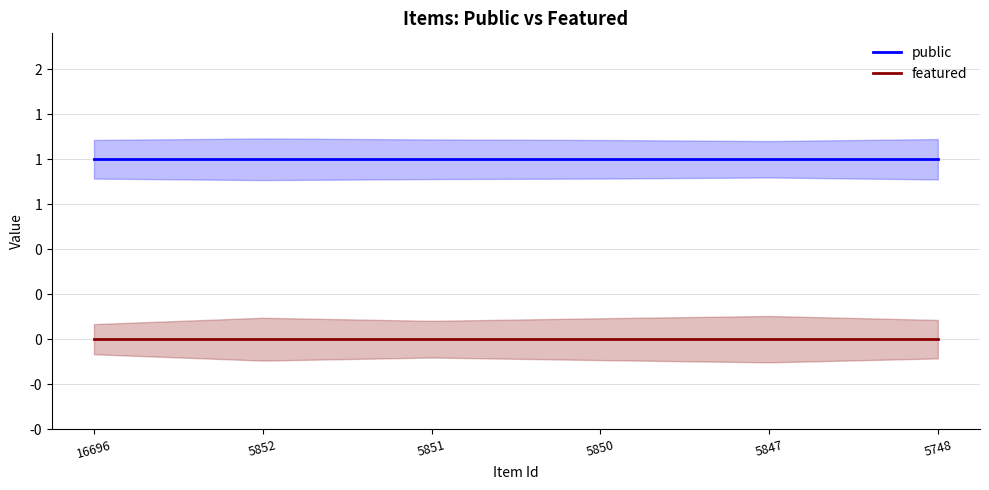

What are all the series names shown in the legend?

public, featured